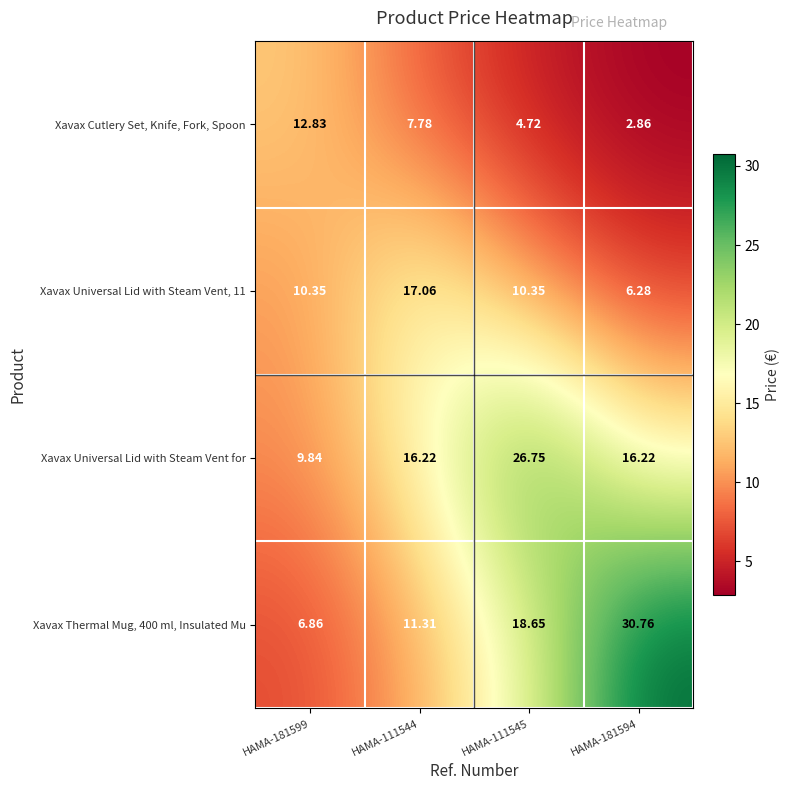

How many data points in Xavax Universal Lid with Steam Vent, 11 are less than 10?

1